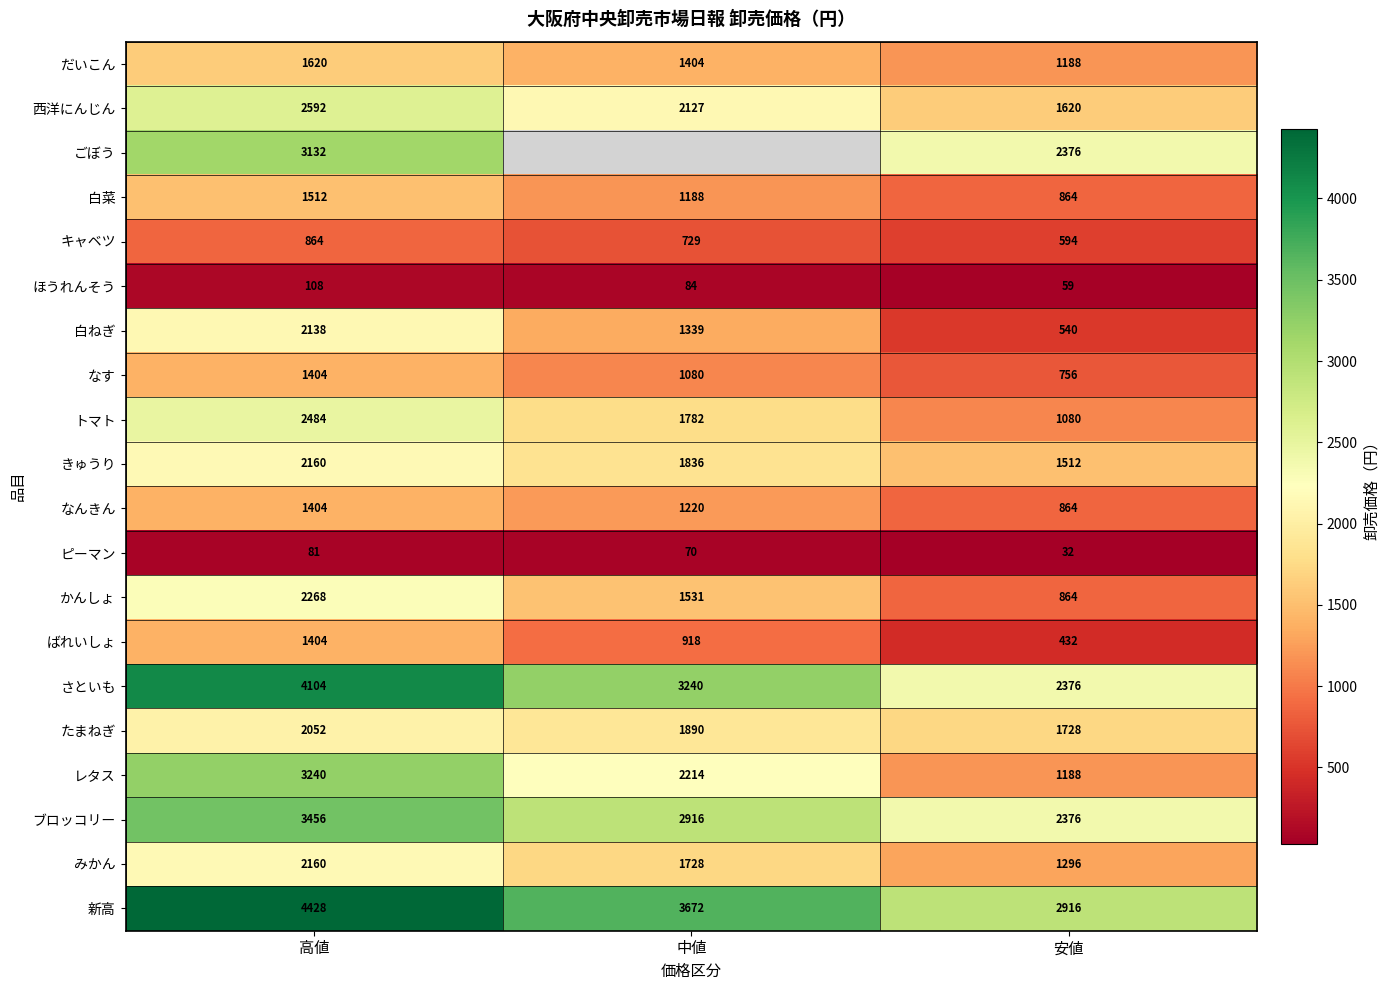

Which category has the highest value in the かんしょ series?

高値